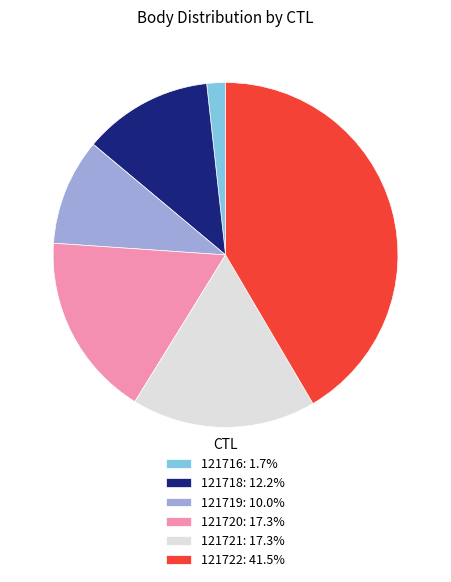

Which category has the smallest portion of the pie?

121716